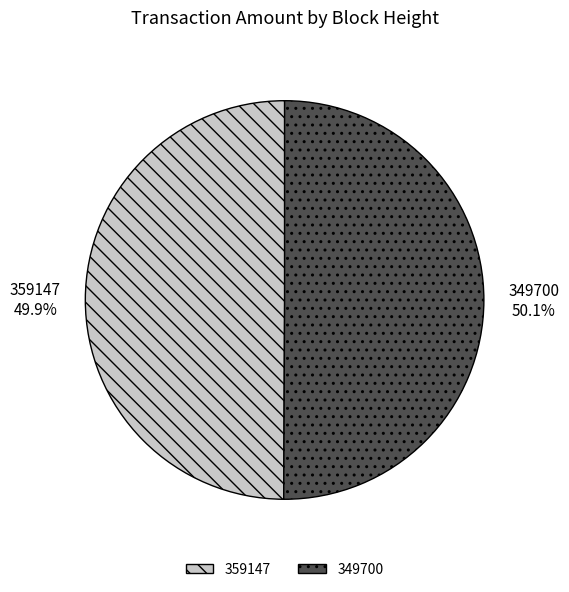

Does any single category account for the majority?

Yes